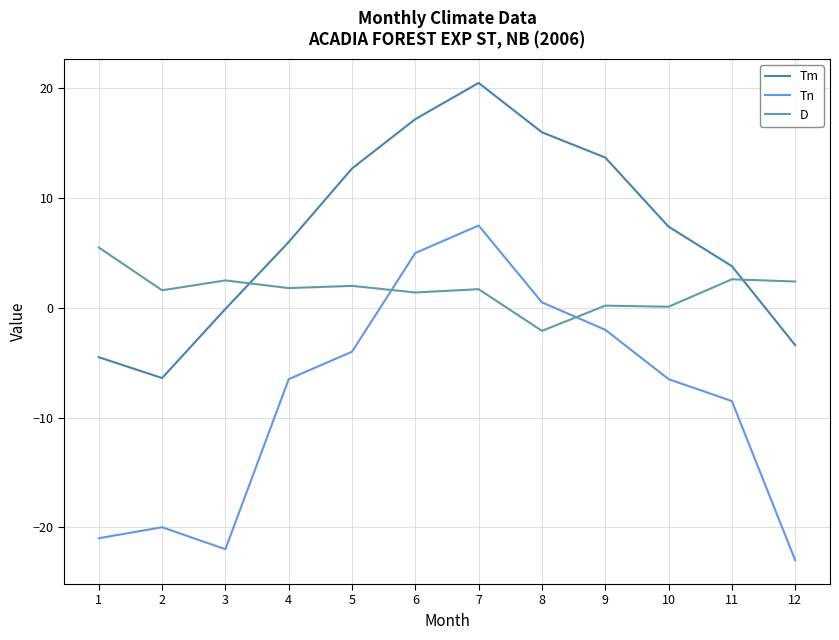

Does the chart have visible grid lines?

Yes